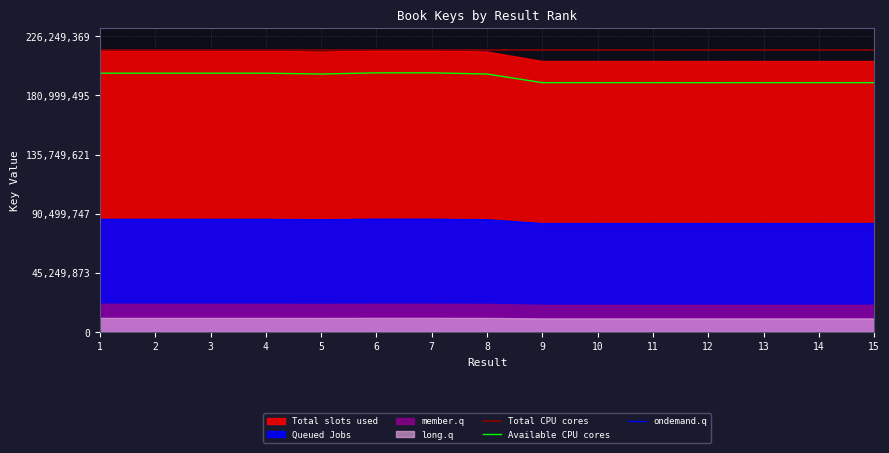

Where does the ondemand.q series first go above 85793622?

1